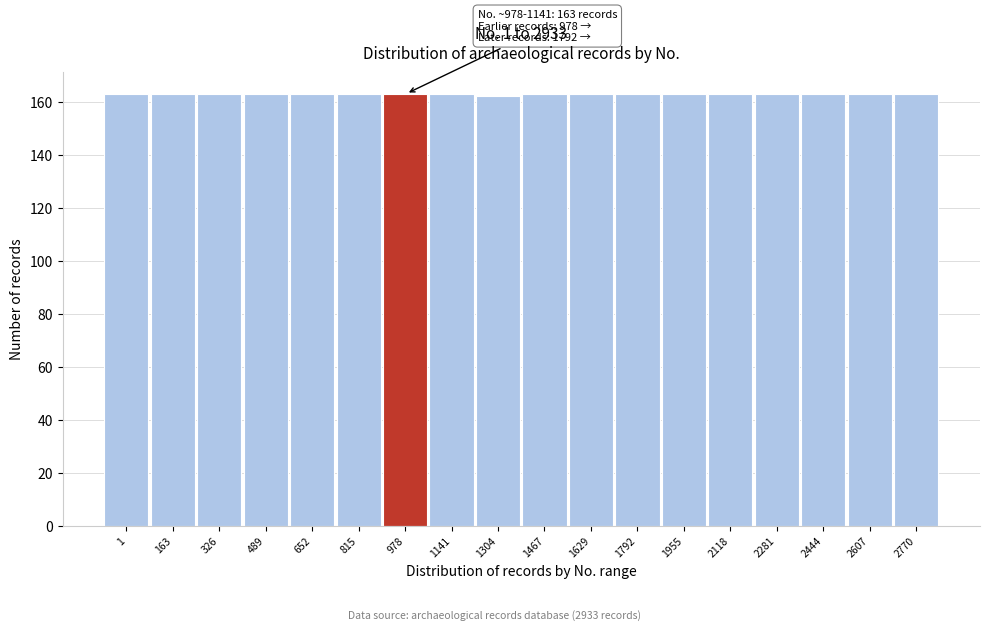

Reading right to left, list all the values displayed in this chart.

2770=163	2607=163	2444=163	2281=163	2118=163	1955=163	1792=163	1629=163	1467=163	1304=162	1141=163	978=163	815=163	652=163	489=163	326=163	163=163	1=163